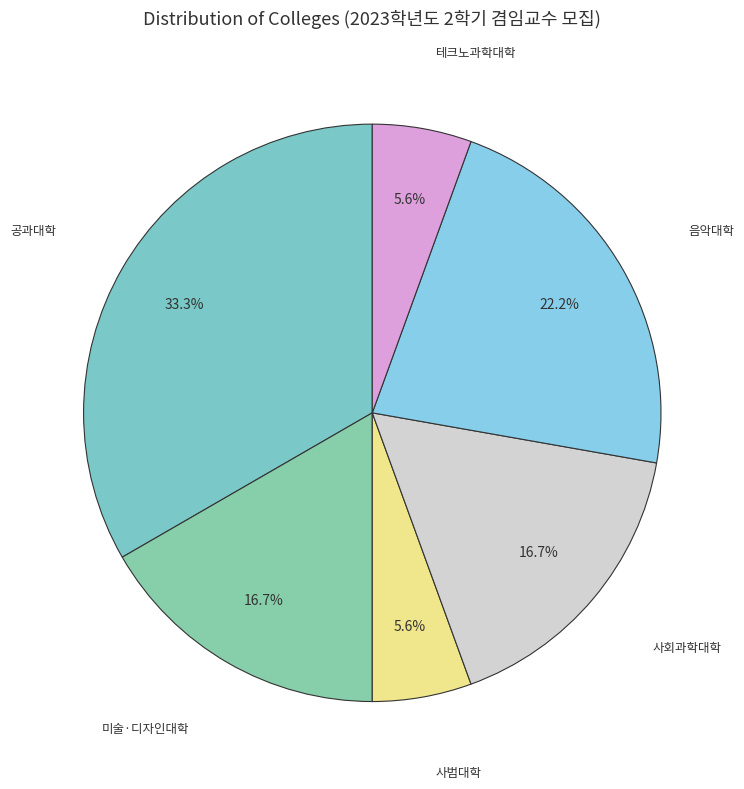

How many slices are in this pie chart?

6